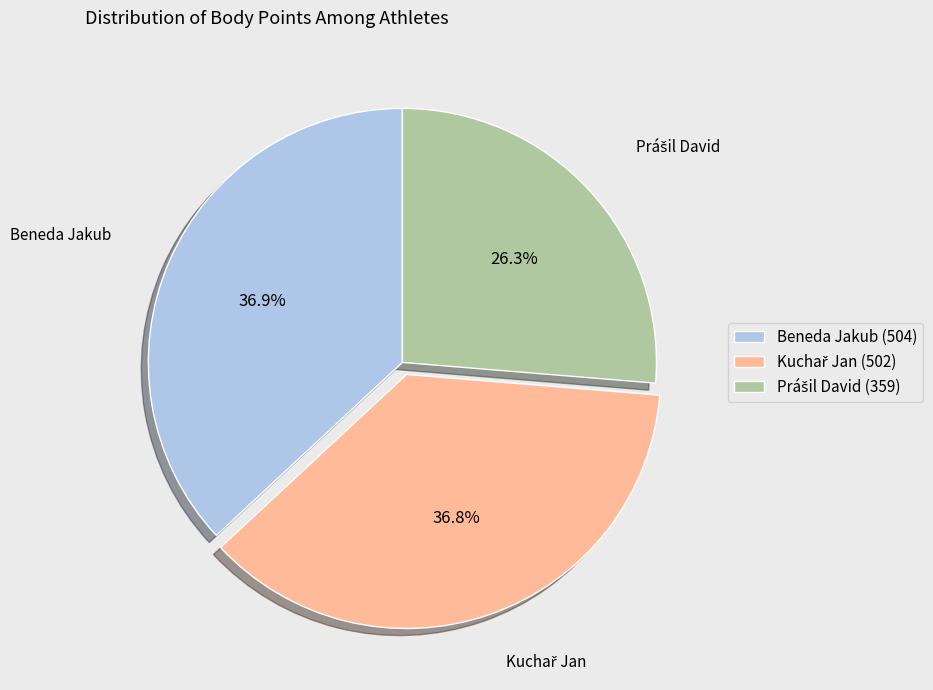

Is there any slice that represents more than half of the pie?

No